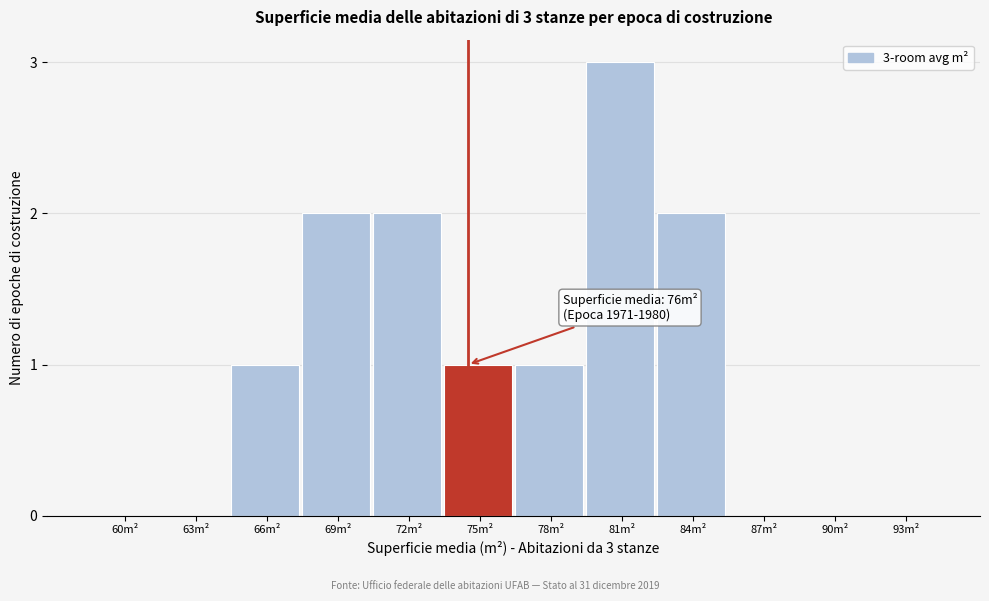

Reading left to right, list all the values displayed in this chart.

60m²=0	63m²=0	66m²=1	69m²=2	72m²=2	75m²=1	78m²=1	81m²=3	84m²=2	87m²=0	90m²=0	93m²=0